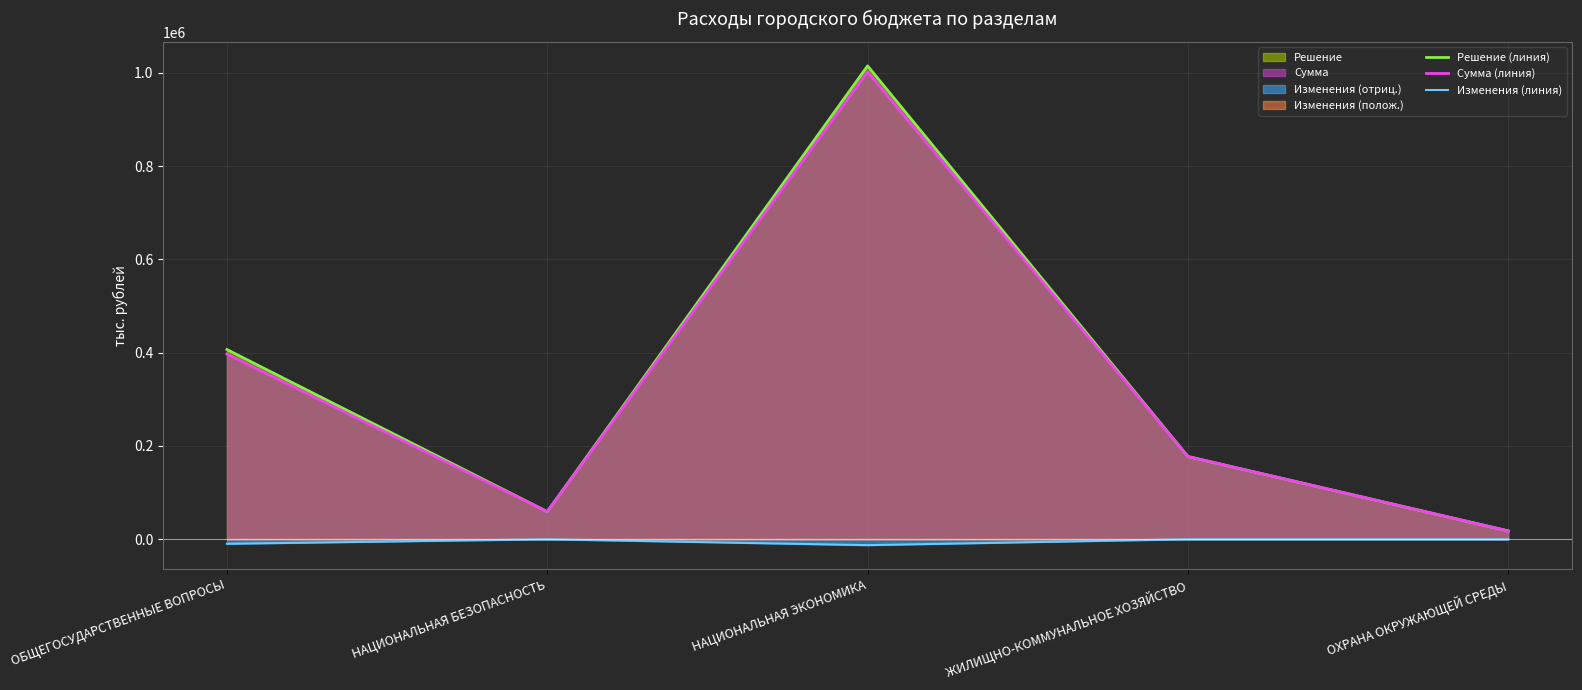

Which category has the lowest value in the Изменения (линия) series?

НАЦИОНАЛЬНАЯ ЭКОНОМИКА